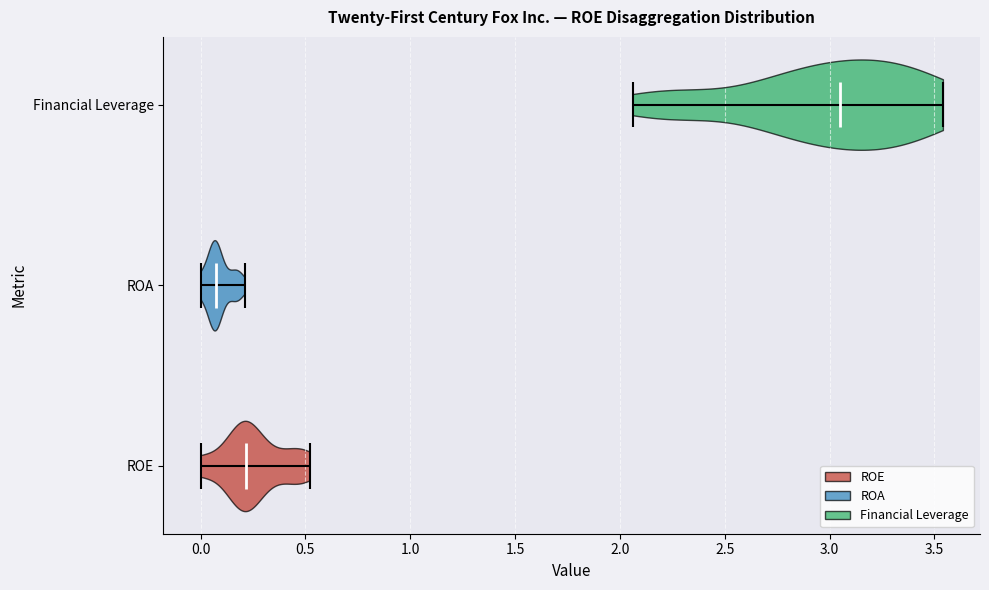

Reading bottom to top, read every violin against the x-axis: where its median line is, and the lowest and highest points it reaches. The values are not printed on the chart, so give them approximately, as read against the axis.

ROE: median line 0.20, lowest point 0.00, highest point 0.50
ROA: median line 0.05, lowest point 0.00, highest point 0.20
Financial Leverage: median line 3.05, lowest point 2.05, highest point 3.55